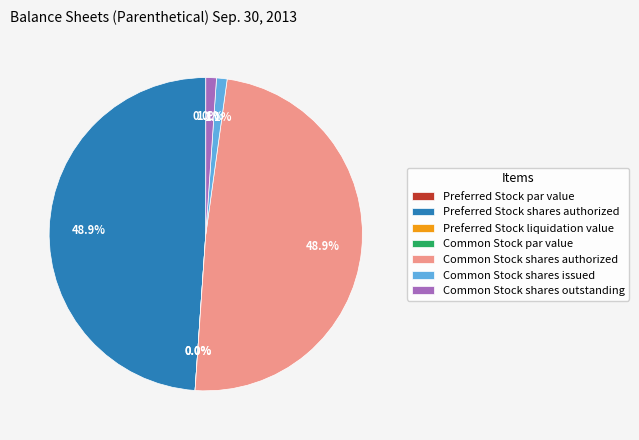

What percentage is the Common Stock shares authorized slice, to the nearest percent?

49%